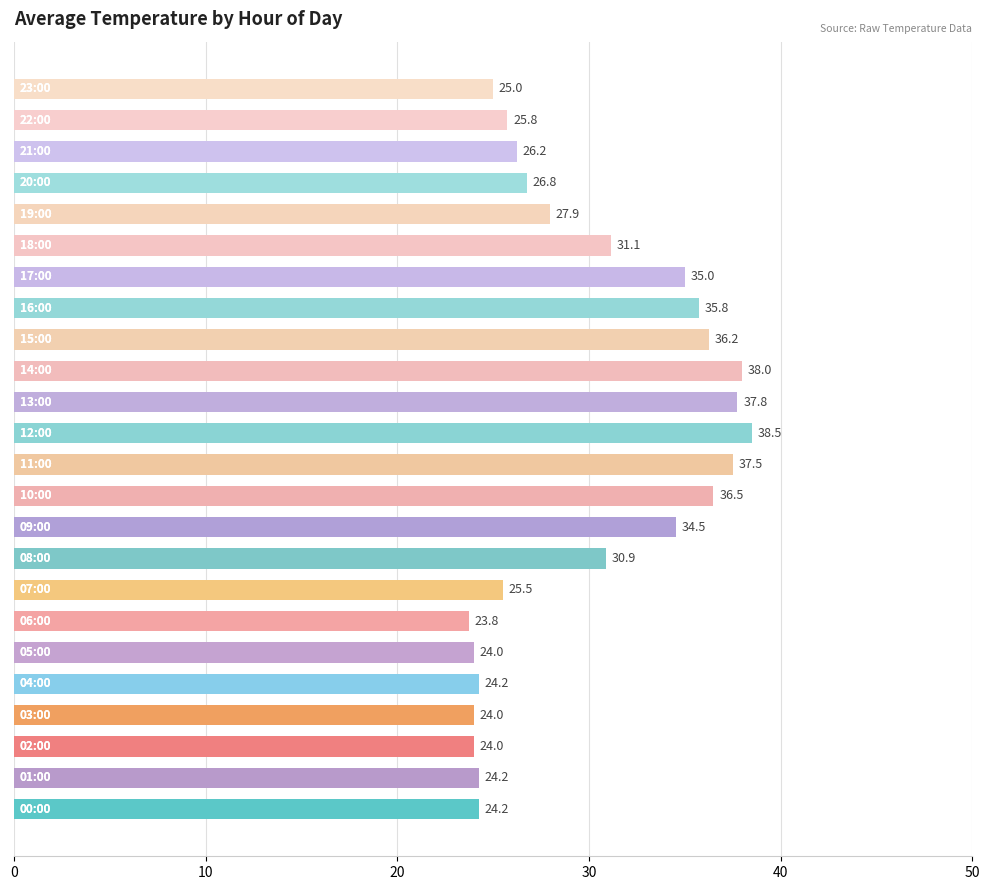

What is the minimum value shown in the chart?

23.8